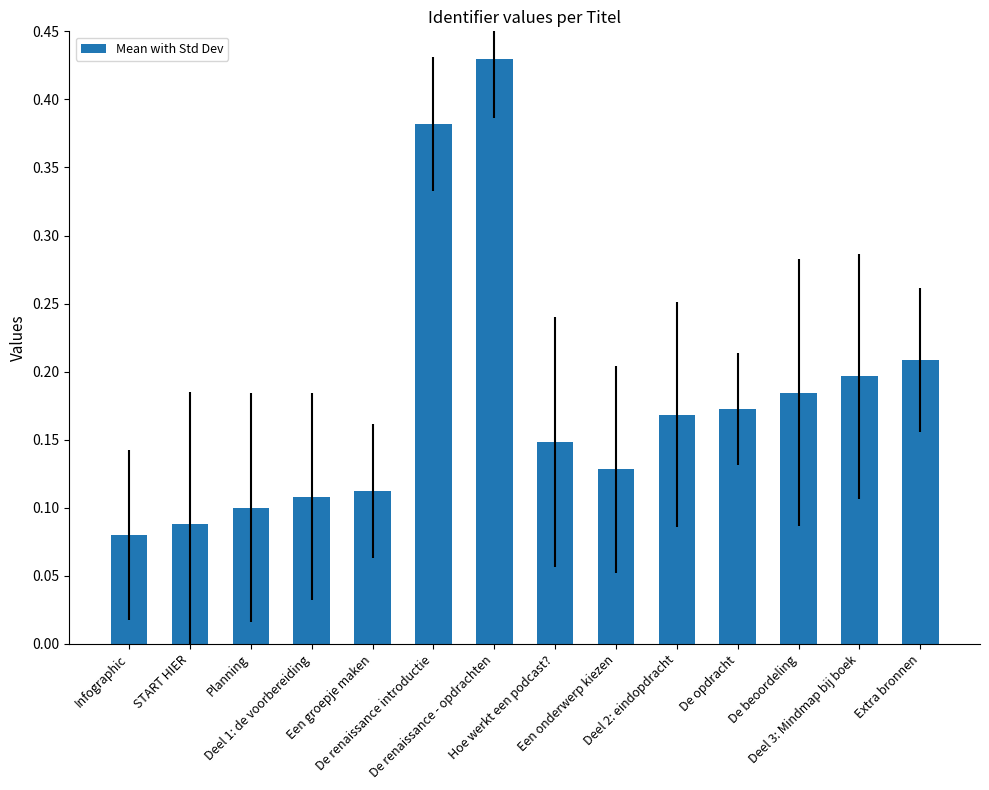

What is the difference between the second highest and minimum values?

0.3